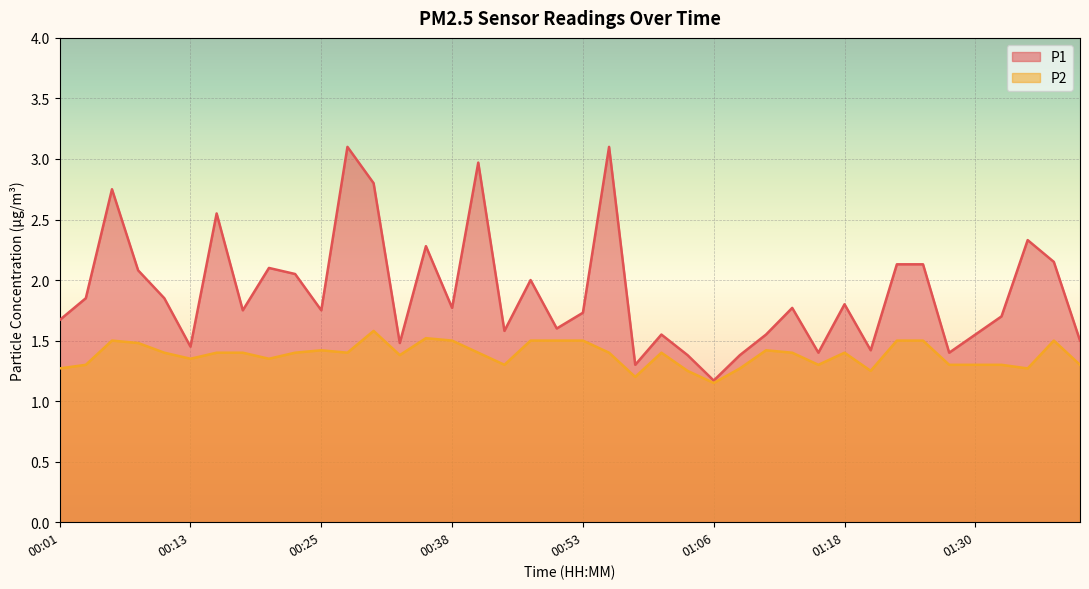

True or false: P2 and P1 intersect in this chart.

False